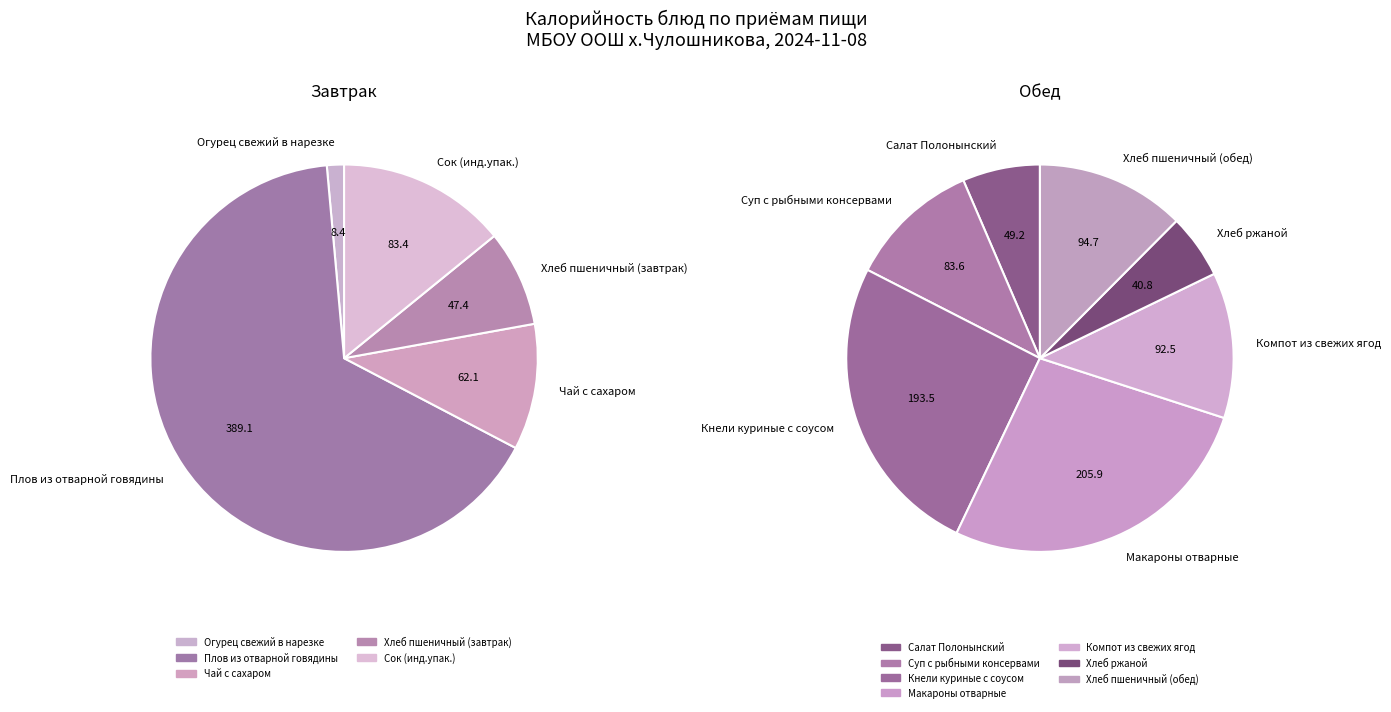

To the nearest percent, what is the average slice percentage?

8%